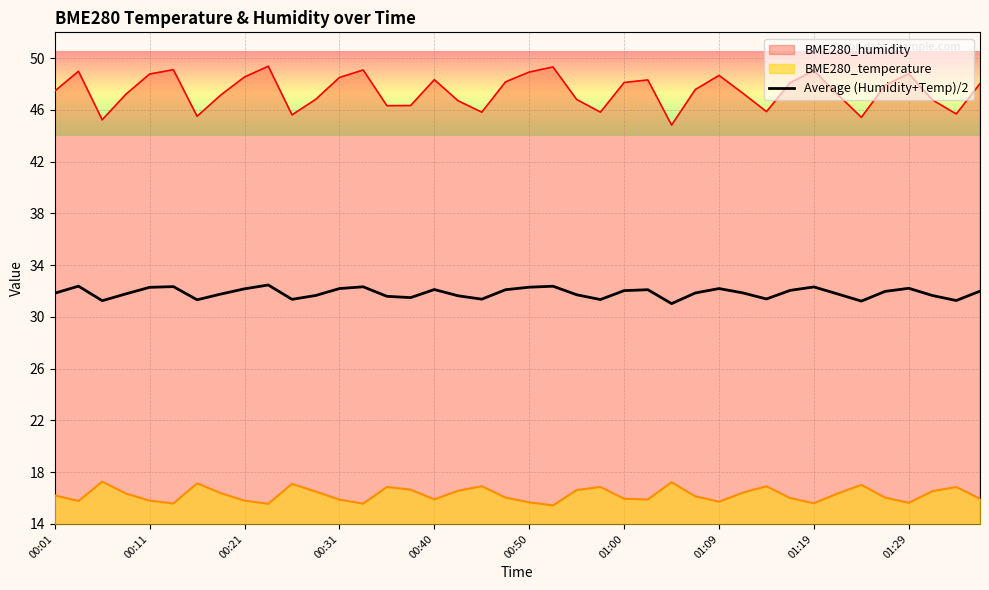

What is the minimum value shown in the chart?

15.4